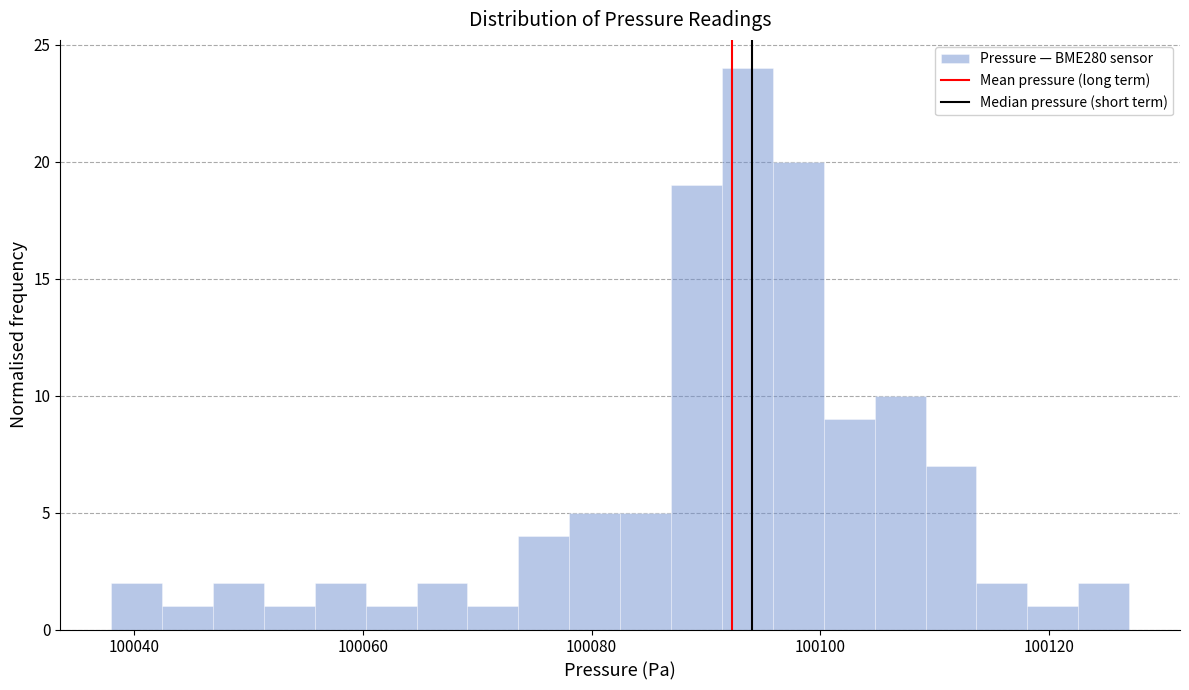

Read against the x-axis, roughly where is the centre of the tallest bar?

100094